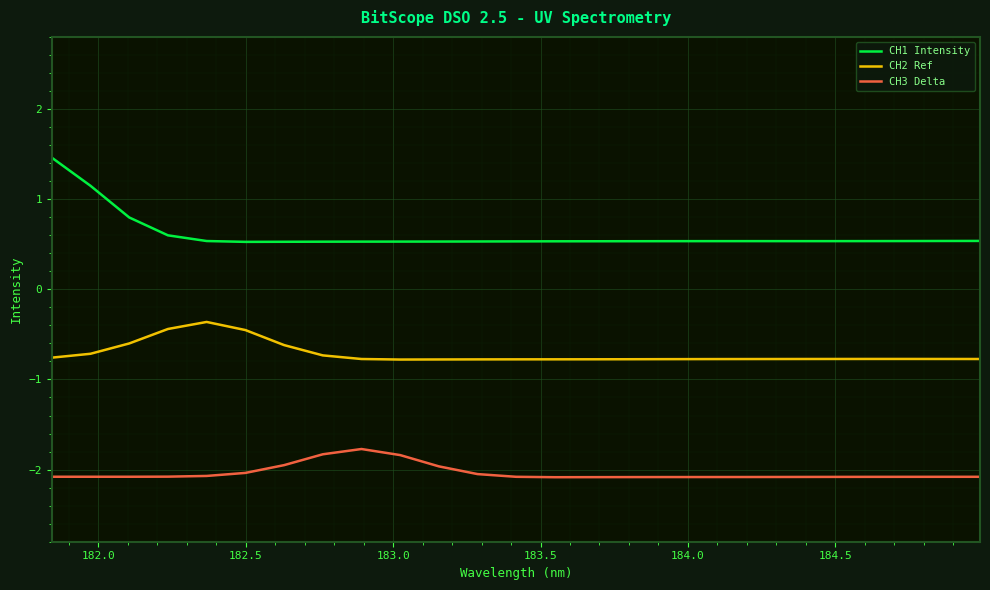

Rank the series by their maximum value, from highest to lowest.

CH1 Intensity, CH2 Ref, CH3 Delta